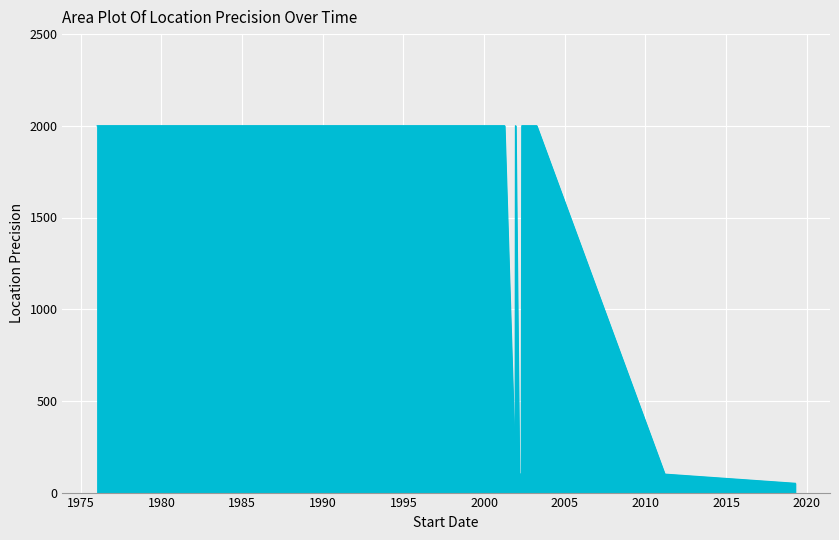

What is the minimum value shown in the chart?

50